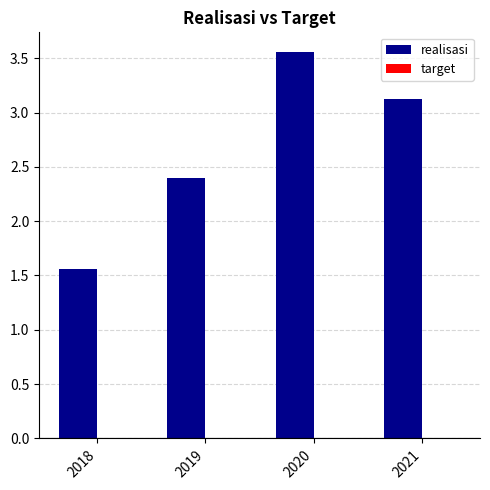

Which category has the highest value across all series?

2020